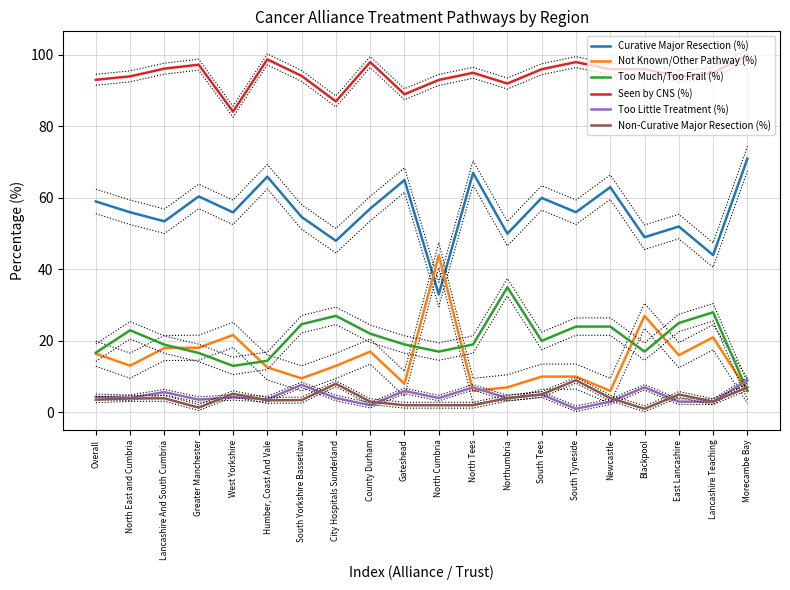

The value of Curative Major Resection (%) at Humber, Coast And Vale is 65.9. True or false?

True